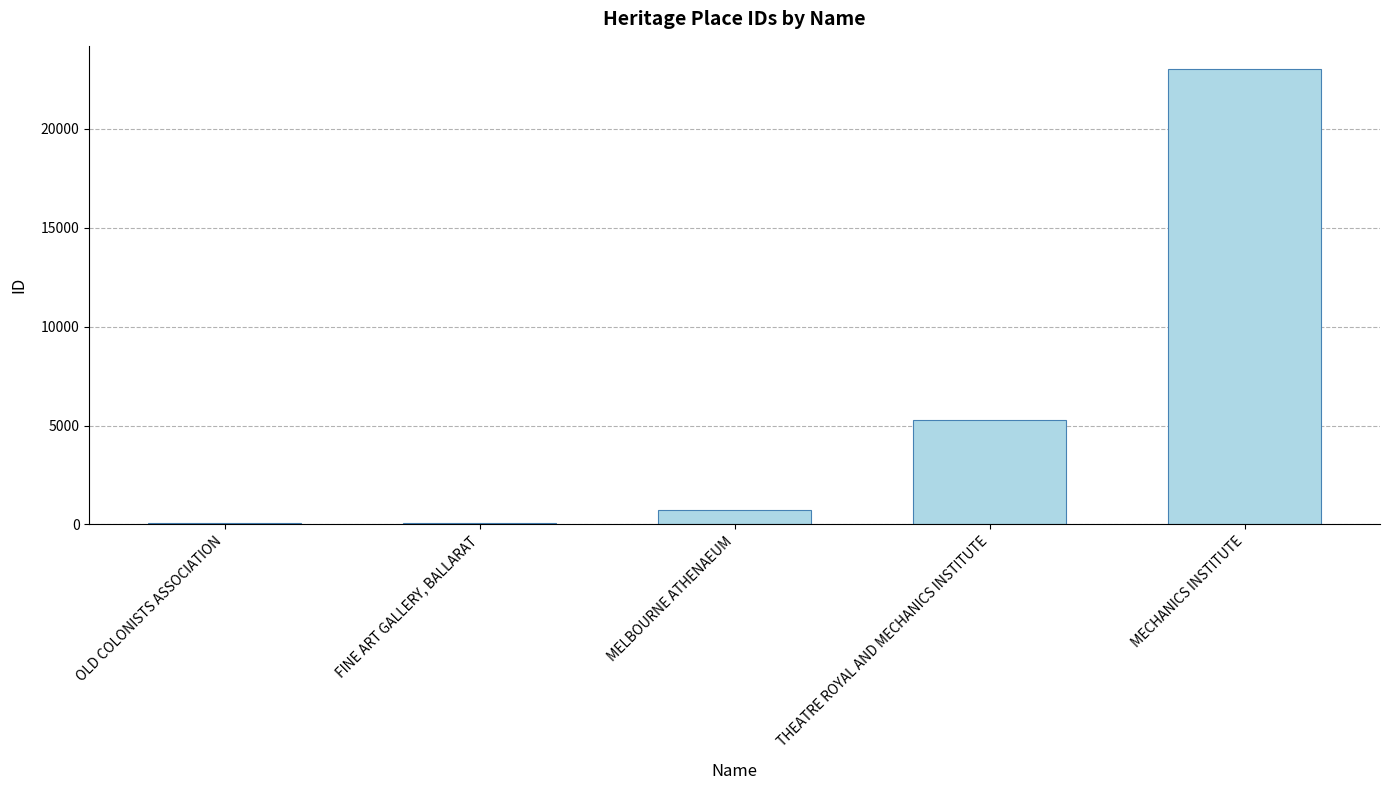

At which label is the value closest to 11562?

THEATRE ROYAL AND MECHANICS INSTITUTE